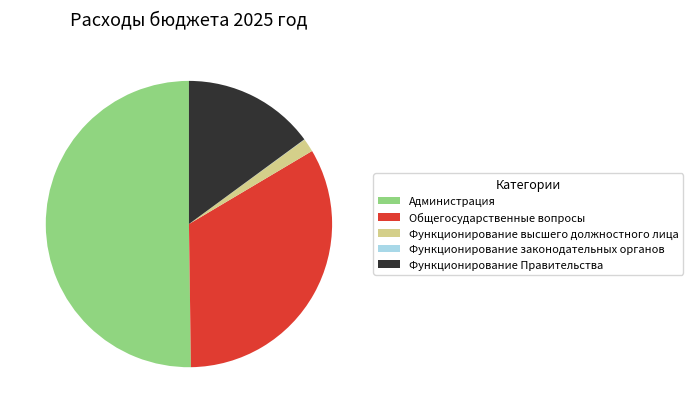

What is the ratio of the value at Общегосударственные вопросы to the value at Администрация?

0.7